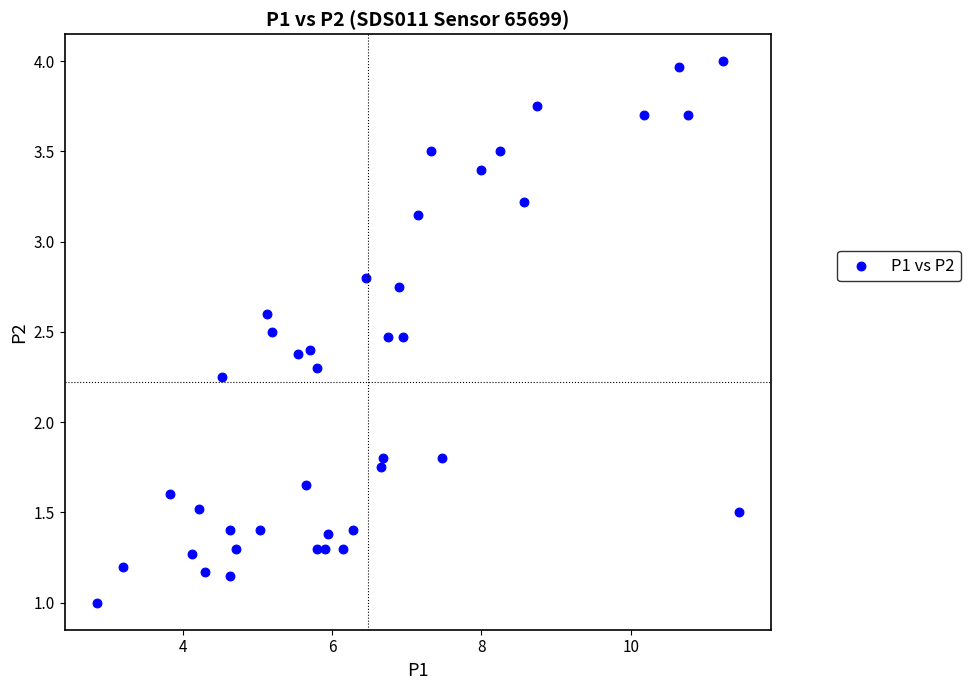

What is the range of Y values (max minus min)?

3.0